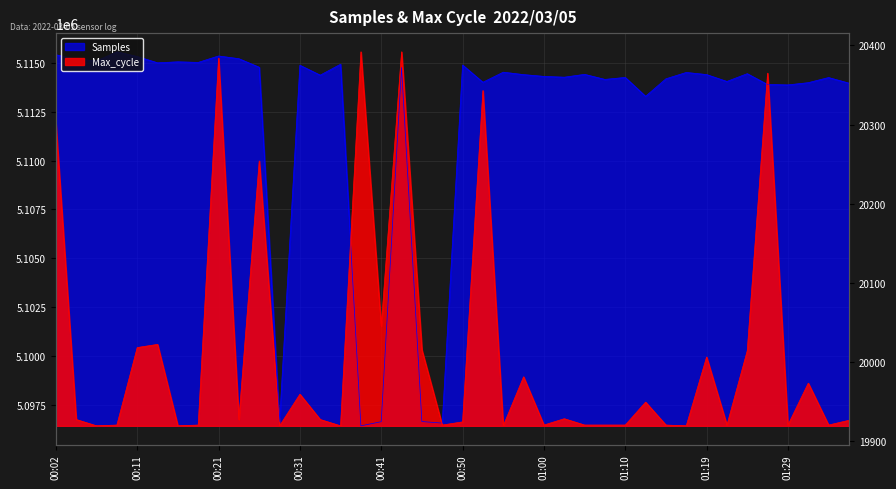

At which label does Max_cycle first exceed 5096736?

00:02